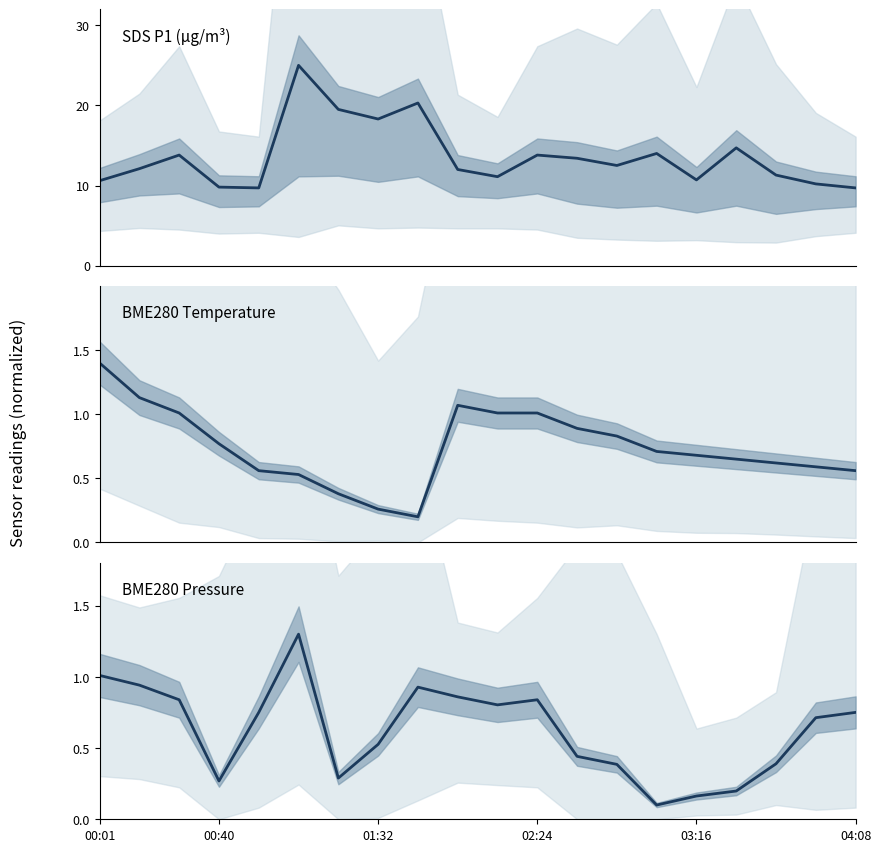

Is this an area chart (filled region under the line)?

No